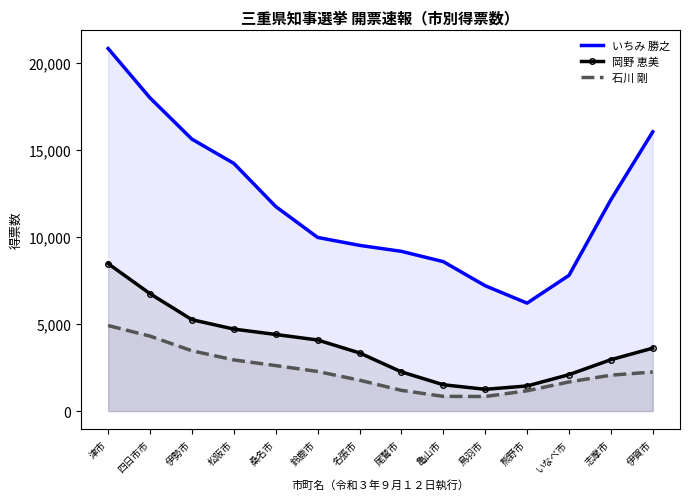

Which category has the lowest value across all series?

鳥羽市